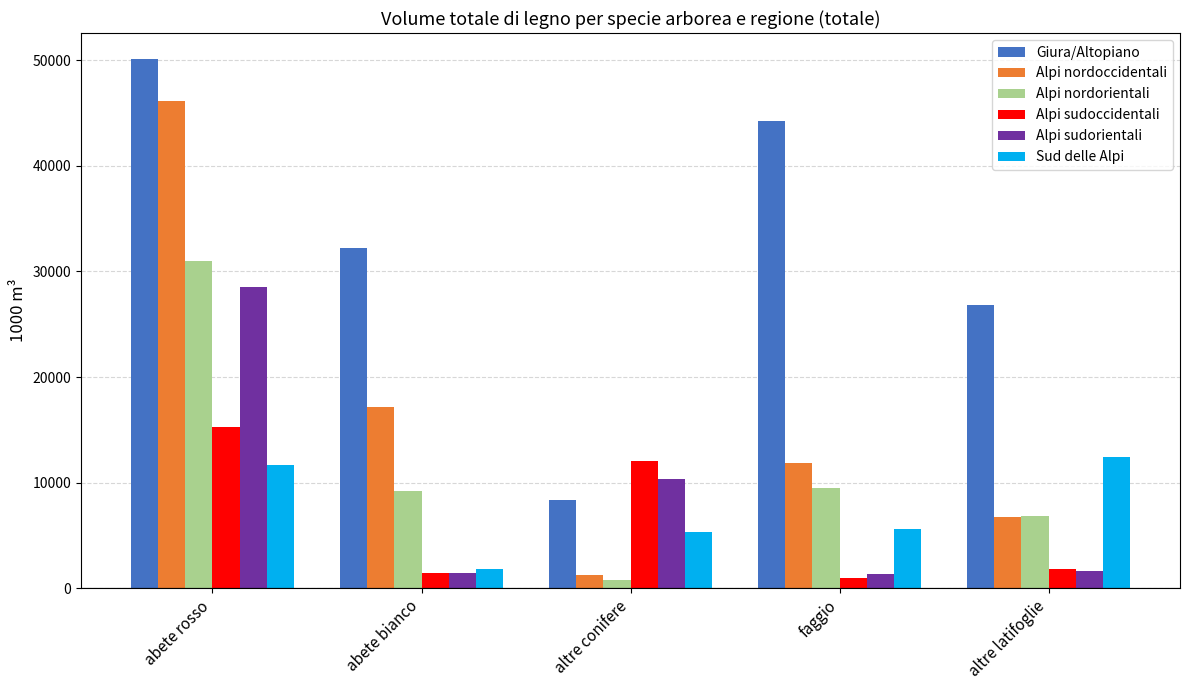

Rank the series by their maximum value, from lowest to highest.

Sud delle Alpi, Alpi sudoccidentali, Alpi sudorientali, Alpi nordorientali, Alpi nordoccidentali, Giura/Altopiano